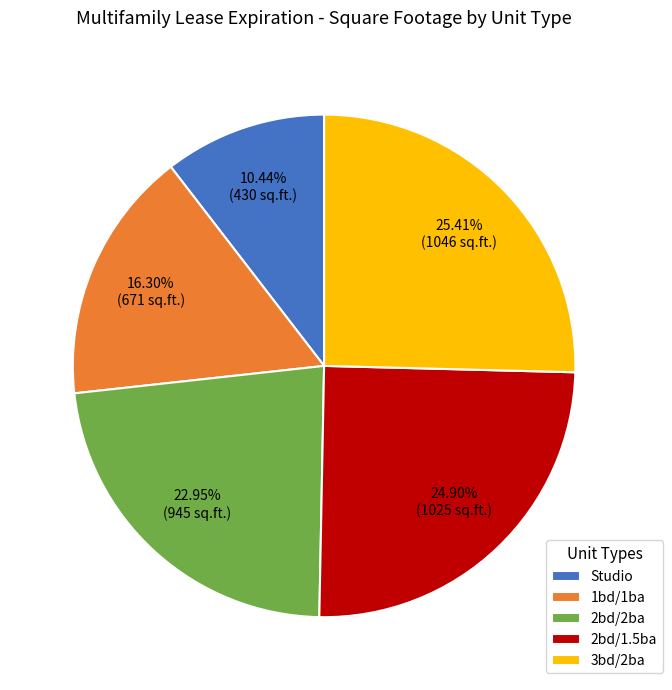

What is the smallest slice in the pie chart?

Studio